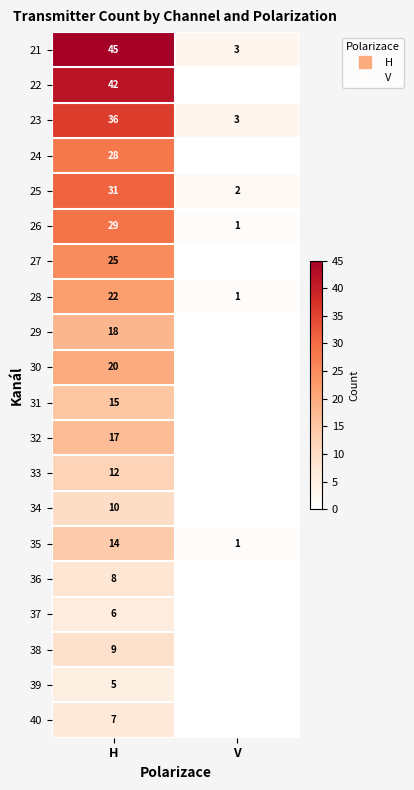

What is the maximum value shown in the chart?

45